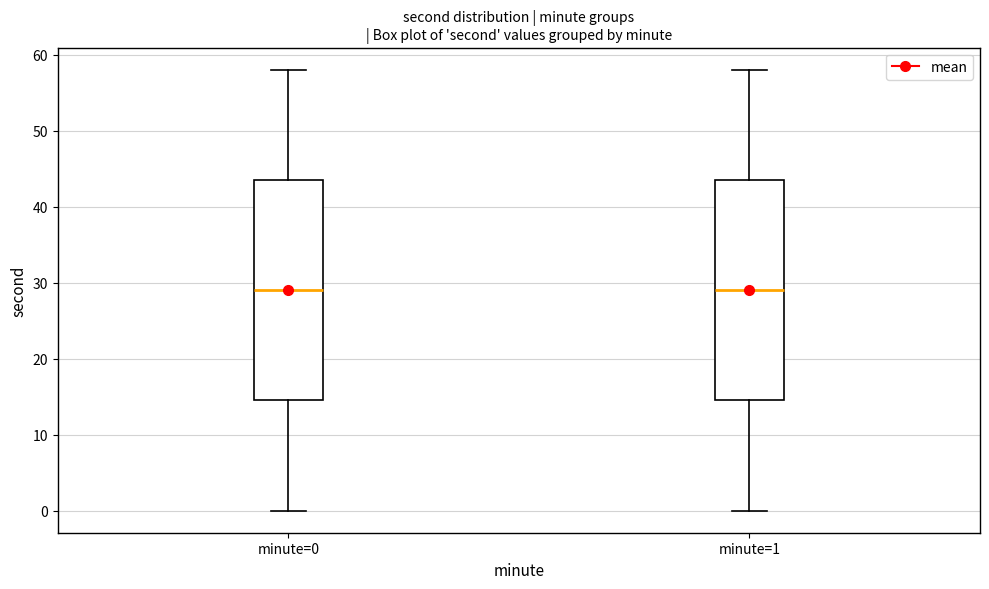

Where does the upper whisker of the box for minute=0 end on the y-axis? The values are not printed on the chart, so give them approximately, as read against the axis.

58